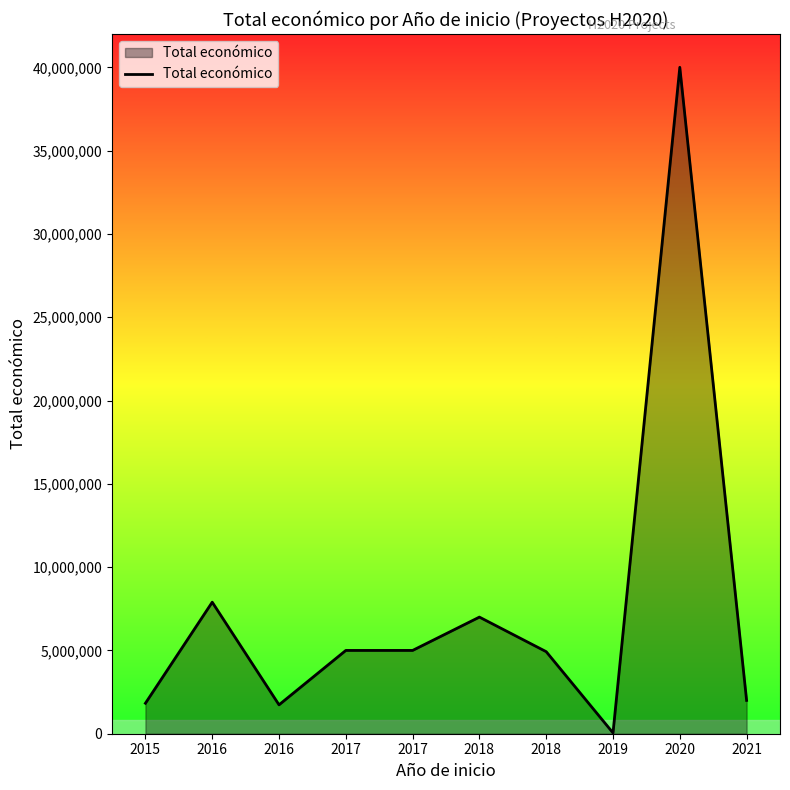

Does the chart have visible grid lines?

No